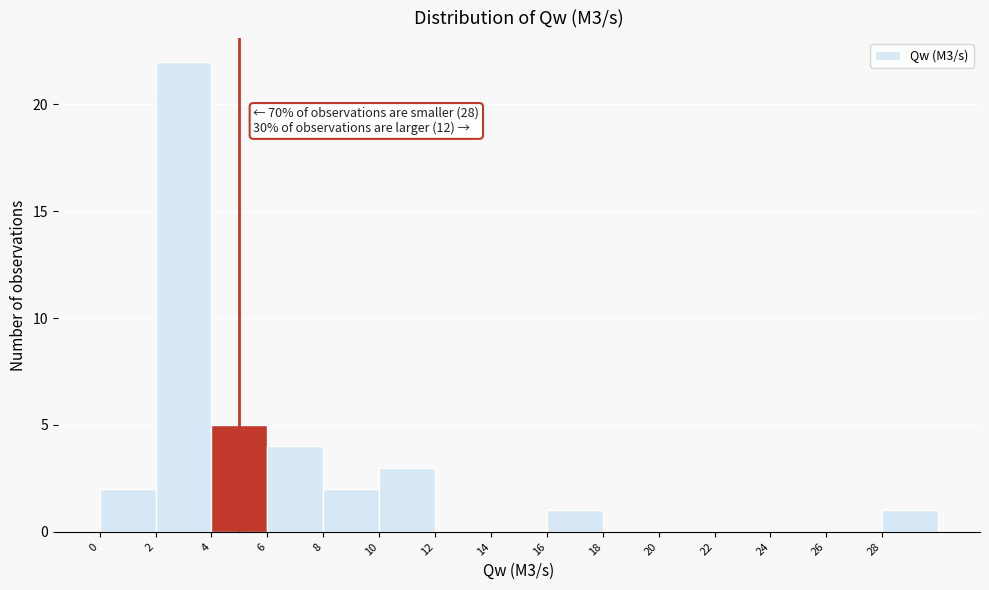

Over which range of the x-axis is the bar tallest?

2 to 4